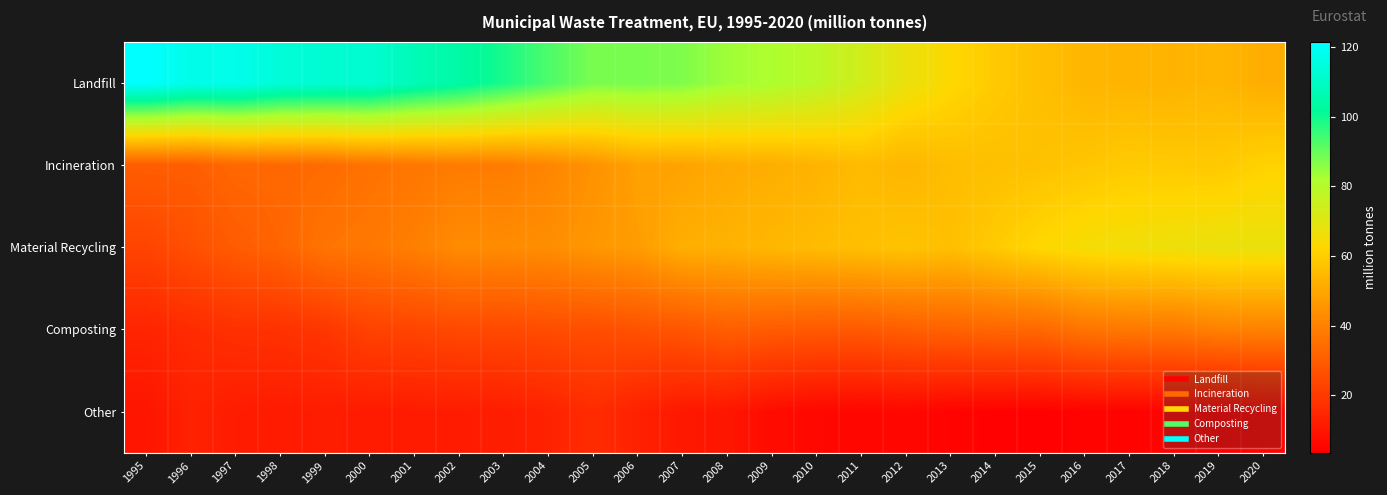

At which category is the sum across all series the highest?

2008